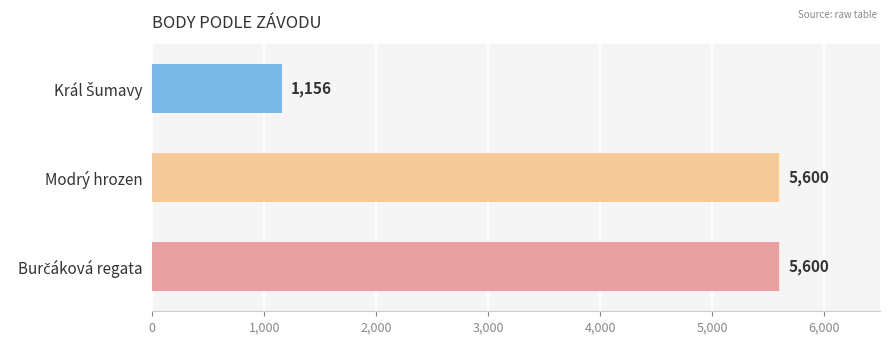

What is the minimum value shown in the chart?

1156